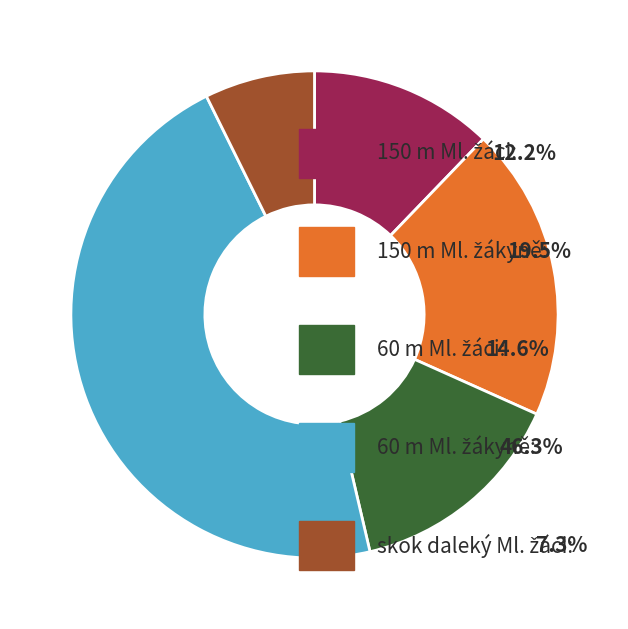

Is there any slice that represents more than half of the pie?

No